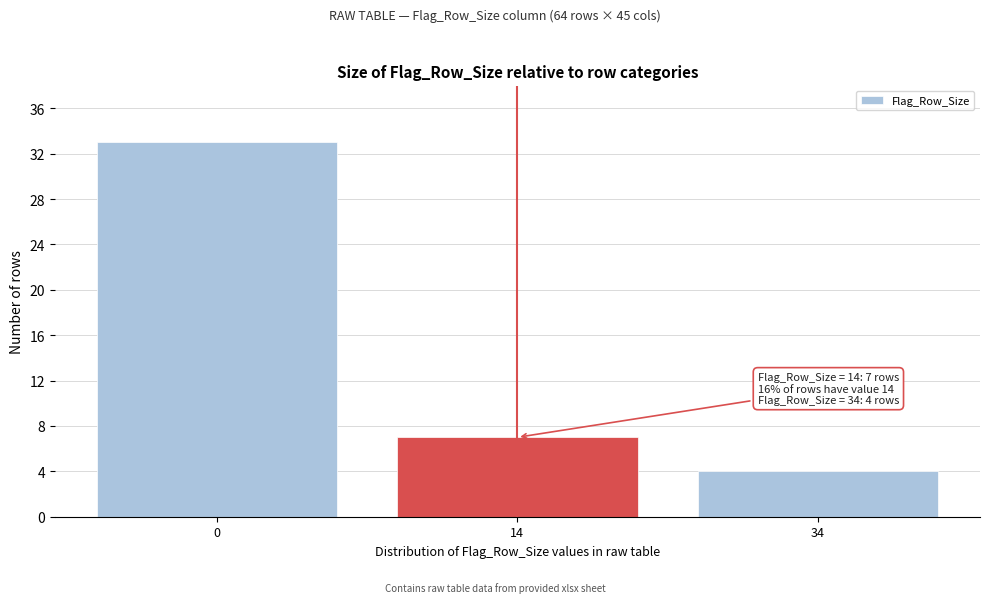

Reading right to left, list all the values displayed in this chart.

4	7	33